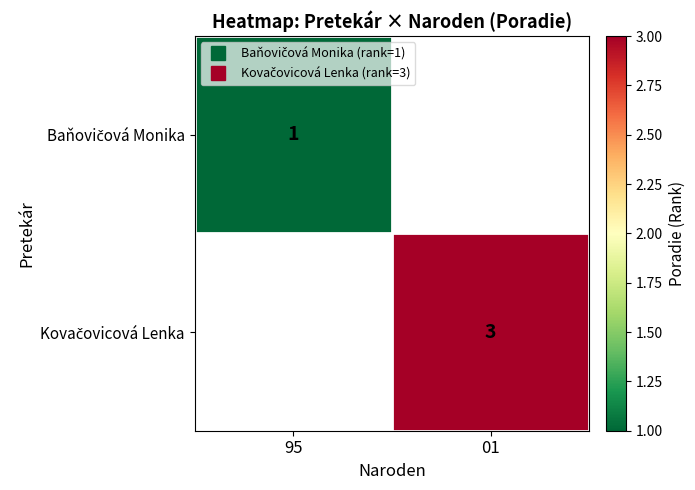

Which category has the lowest value in the Baňovičová Monika series?

95